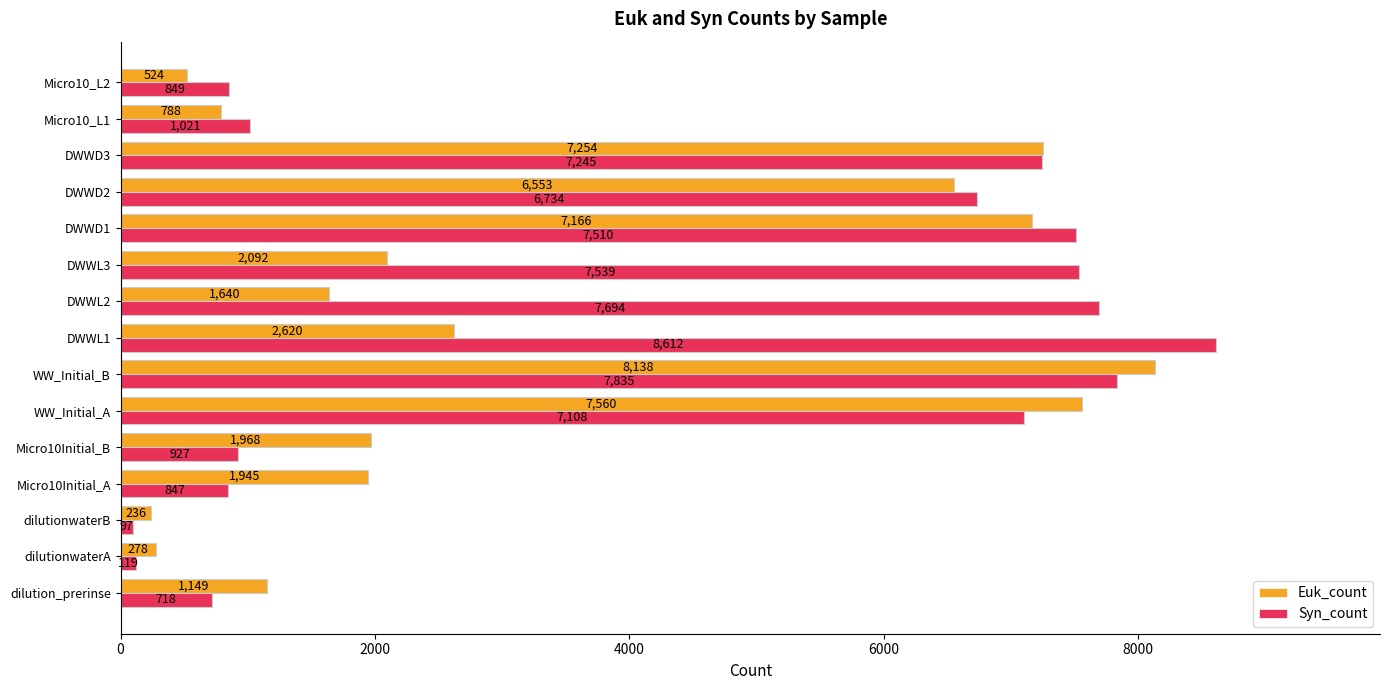

What is the difference between the Syn_count values at dilution_prerinse and dilutionwaterB?

621